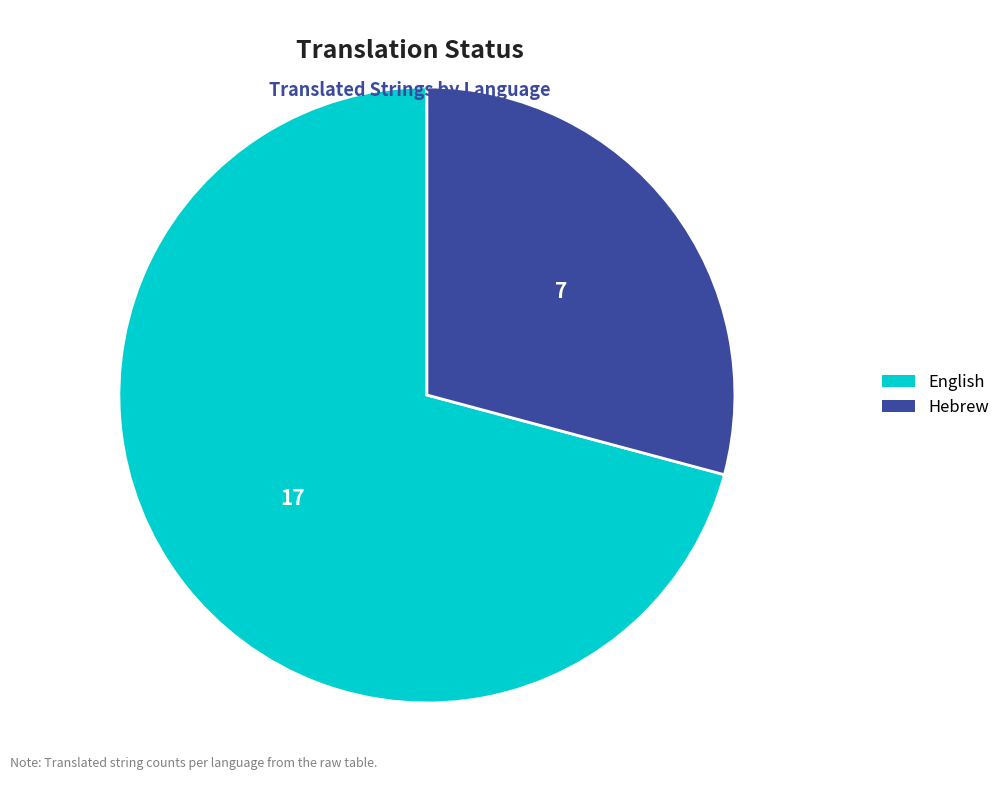

Is the sum of Hebrew and English greater than half?

Yes